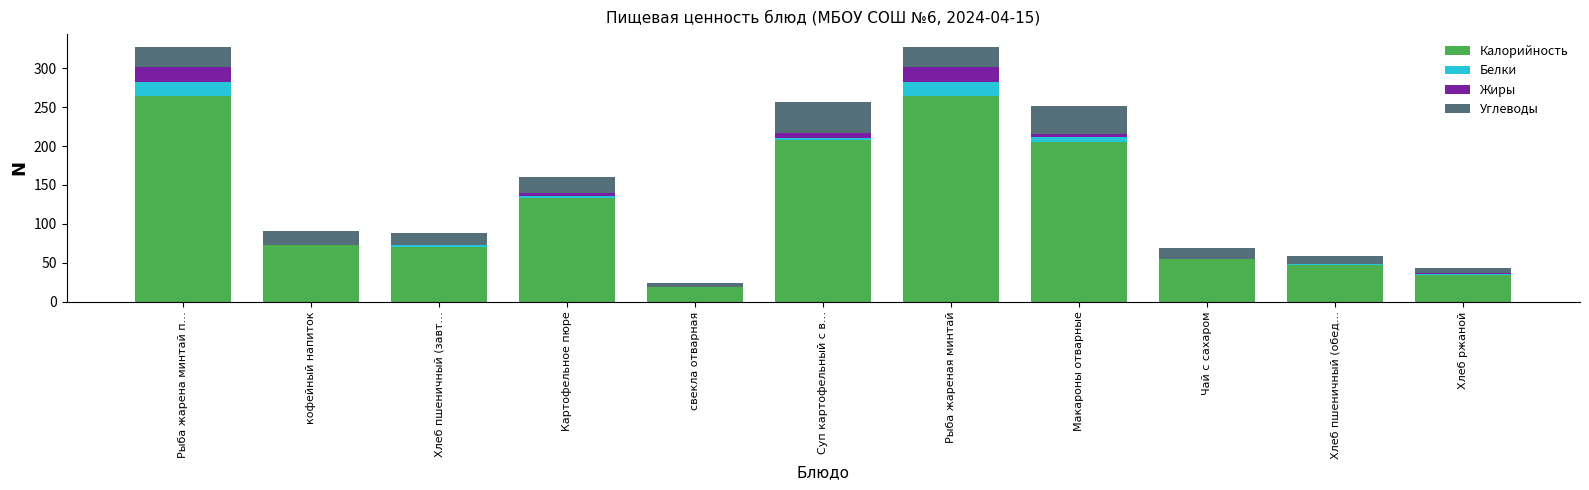

What is the sum of all Калорийность values?

1372.3